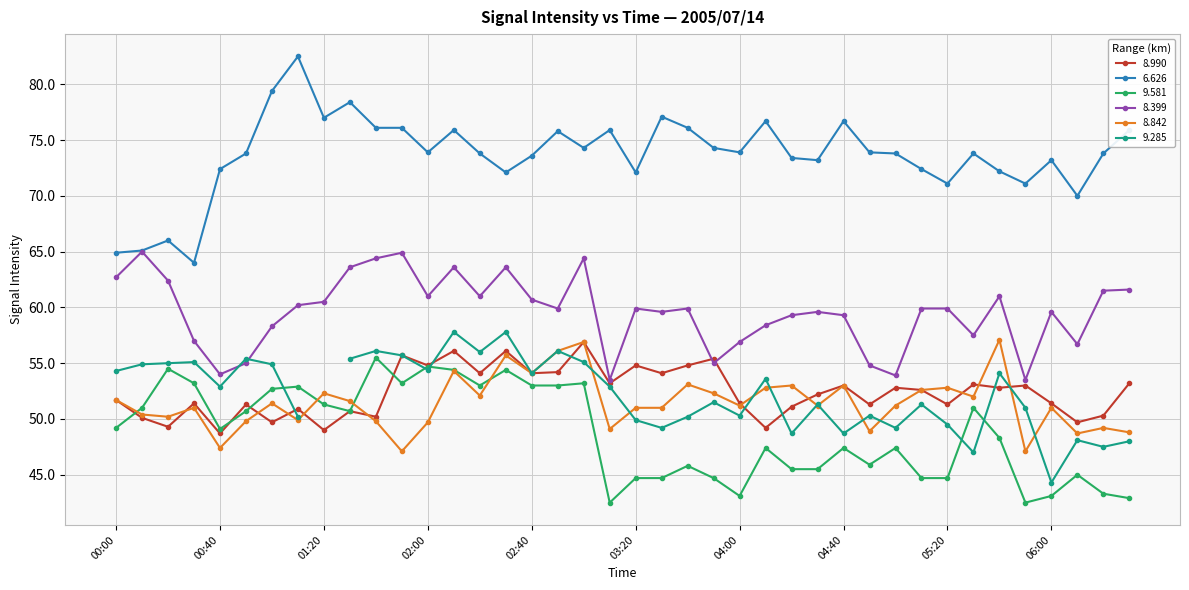

What is the average value of the 8.990 series?

52.4